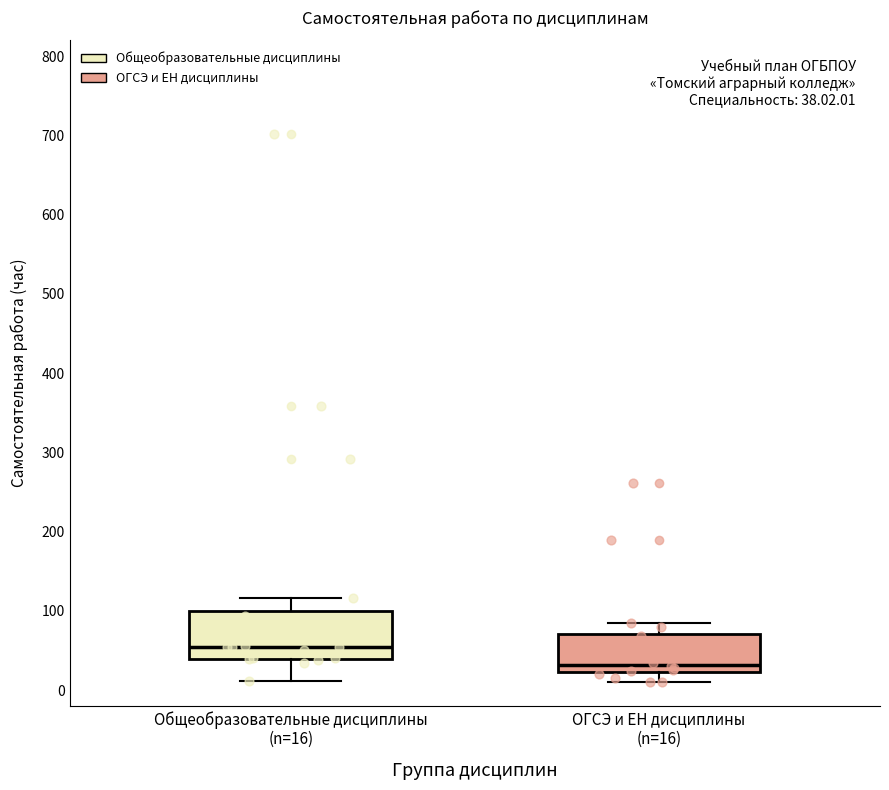

Which box is the tallest, from its lower edge to its upper edge?

Общеобразовательные дисциплины (n=16)